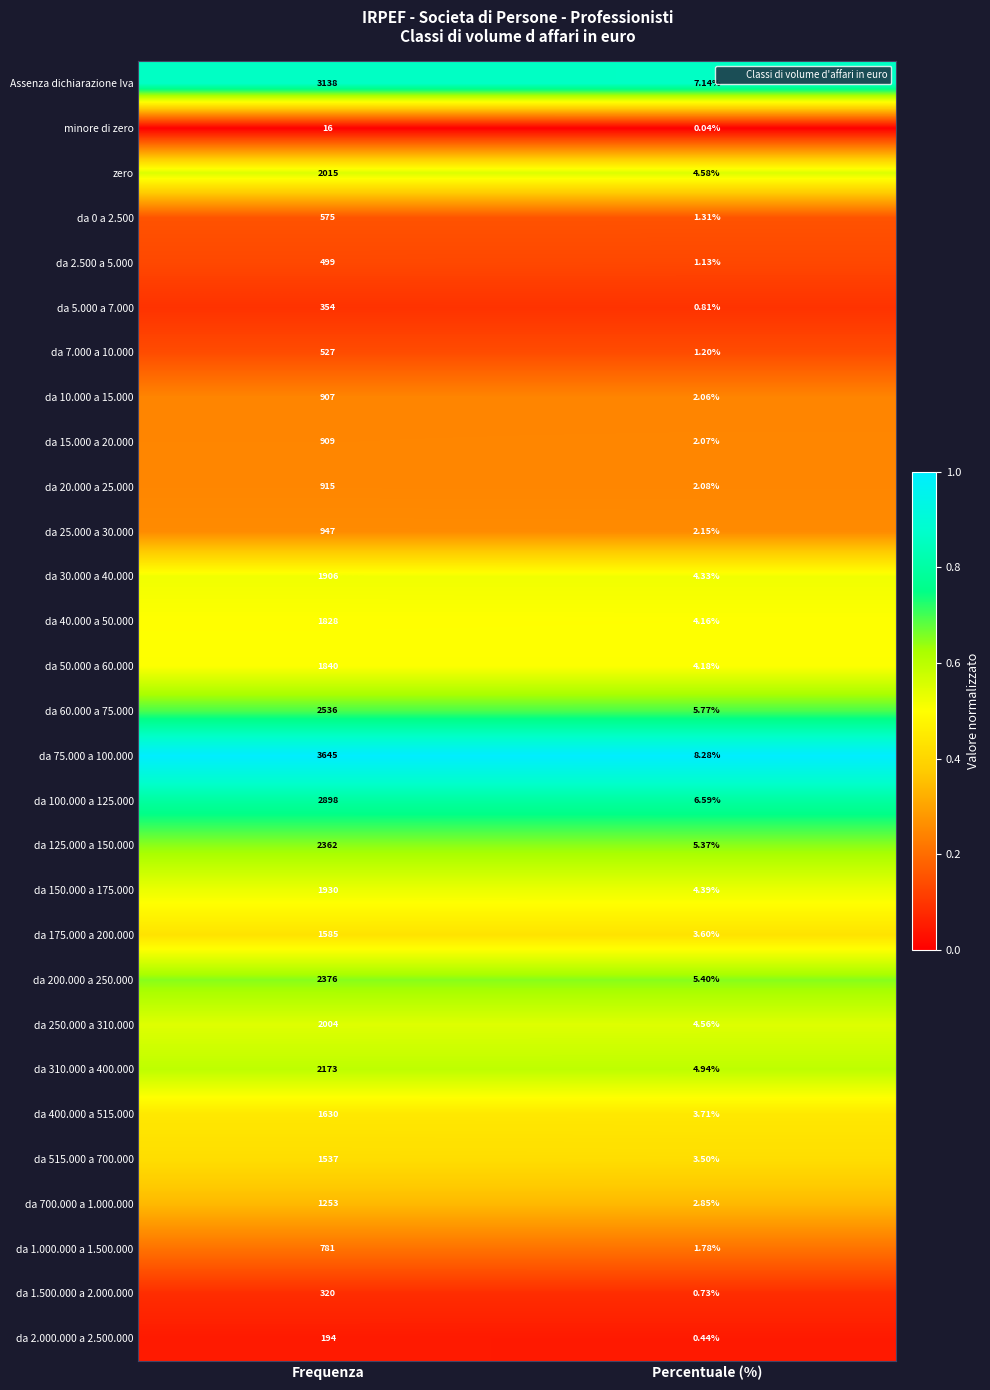

Where is da 175.000 a 200.000 nearest to the value 794?

Percentuale (%)